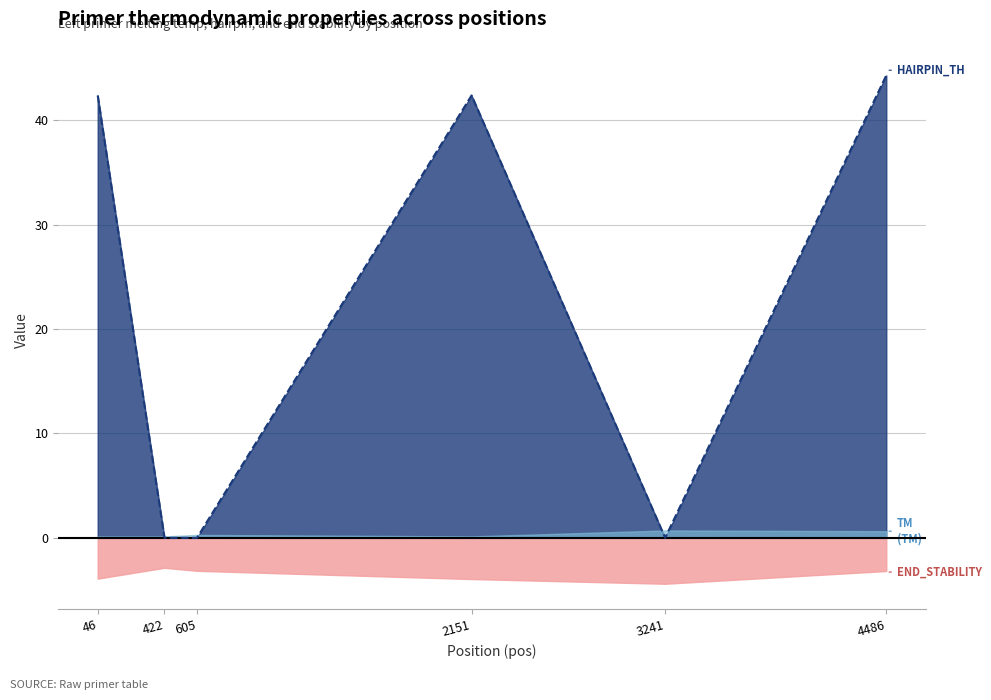

Which category has the highest value across all series?

4486